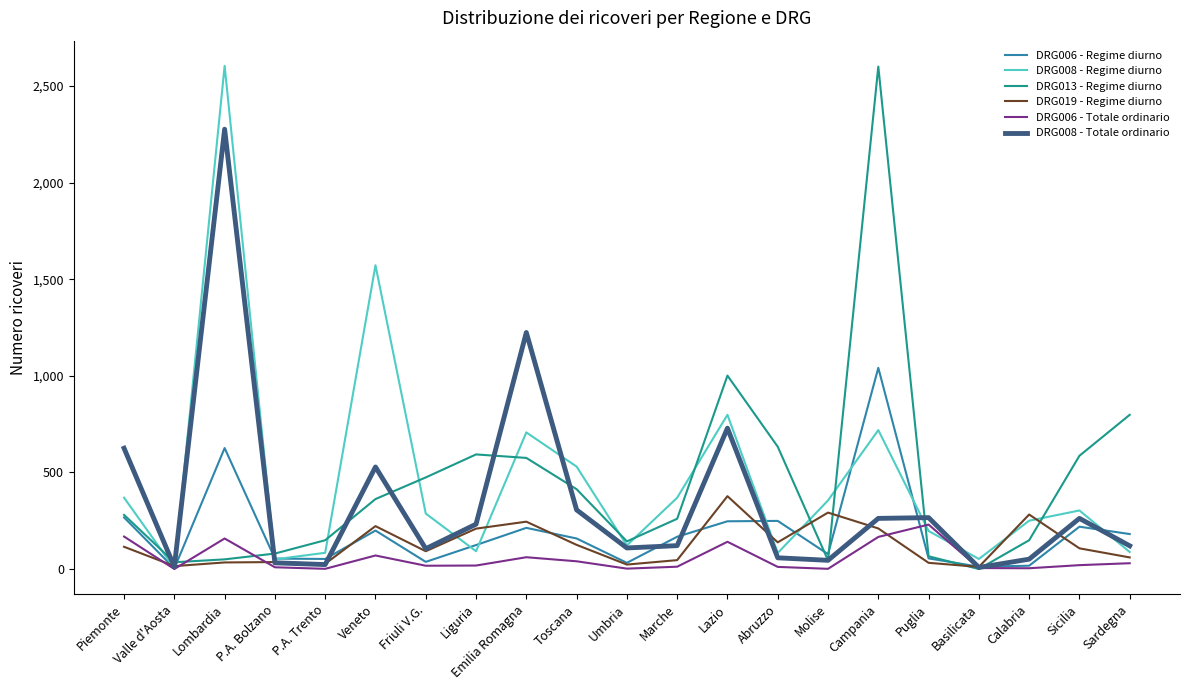

At which label does DRG006 - Totale ordinario first exceed 18?

Piemonte